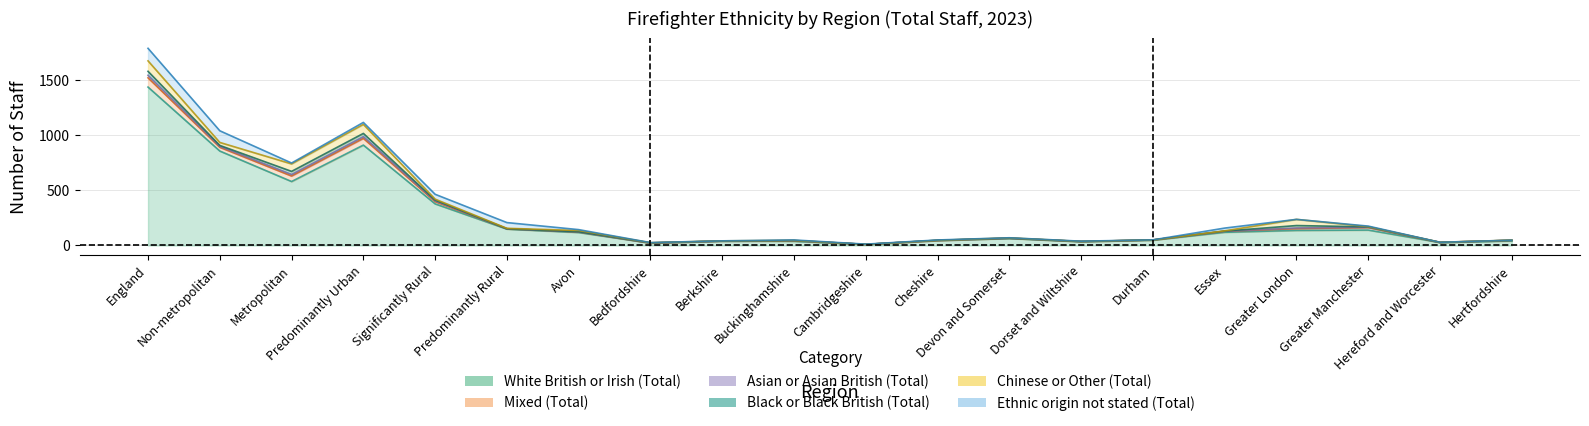

What is the difference between the Ethnic origin not stated (Total) values at England and Buckinghamshire?

110